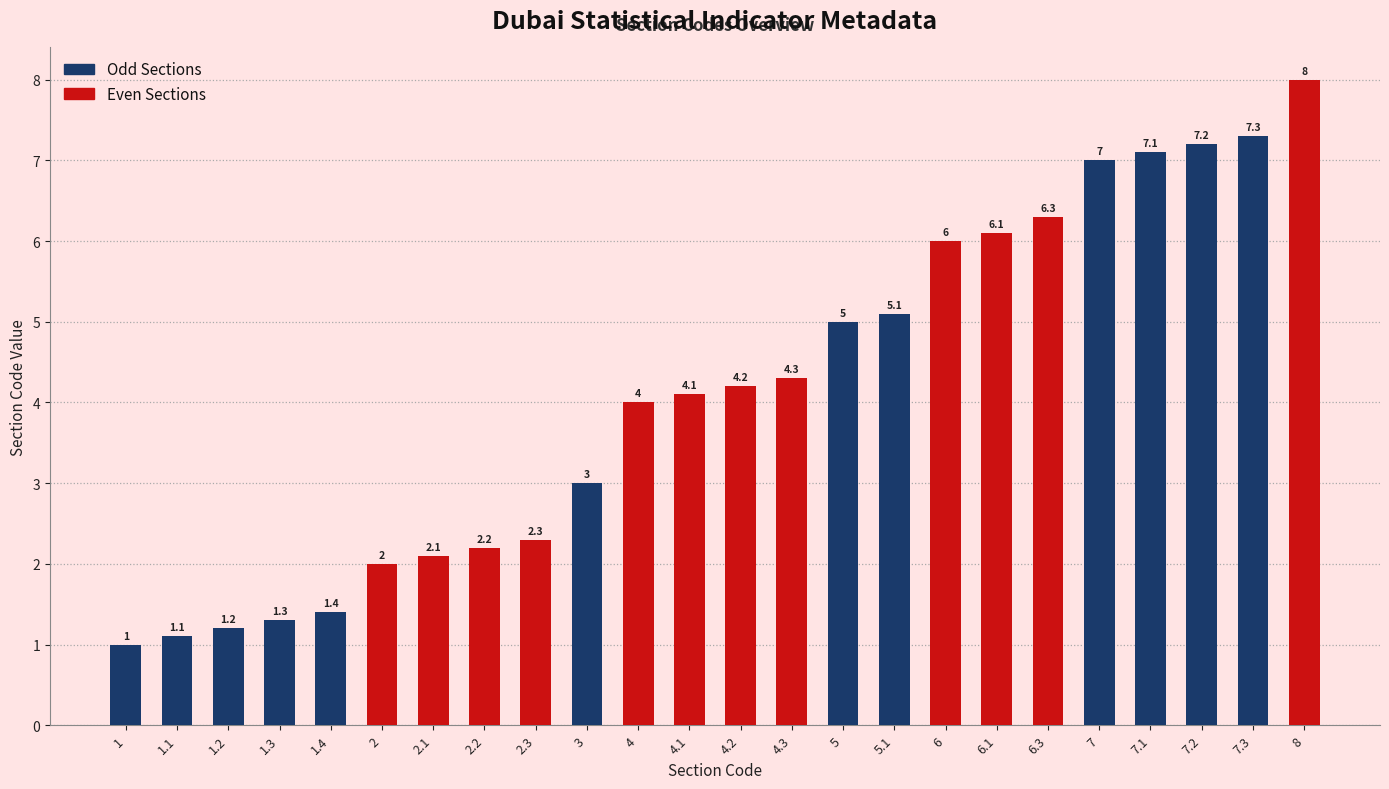

List the labels in order of value, largest first.

8, 7.3, 7.2, 7.1, 7, 6.3, 6.1, 6, 5.1, 5, 4.3, 4.2, 4.1, 4, 3, 2.3, 2.2, 2.1, 2, 1.4, 1.3, 1.2, 1.1, 1